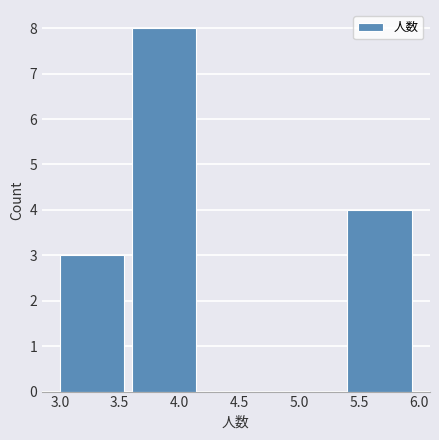

Which range on the x-axis has the tallest bar?

3.6 to 4.2